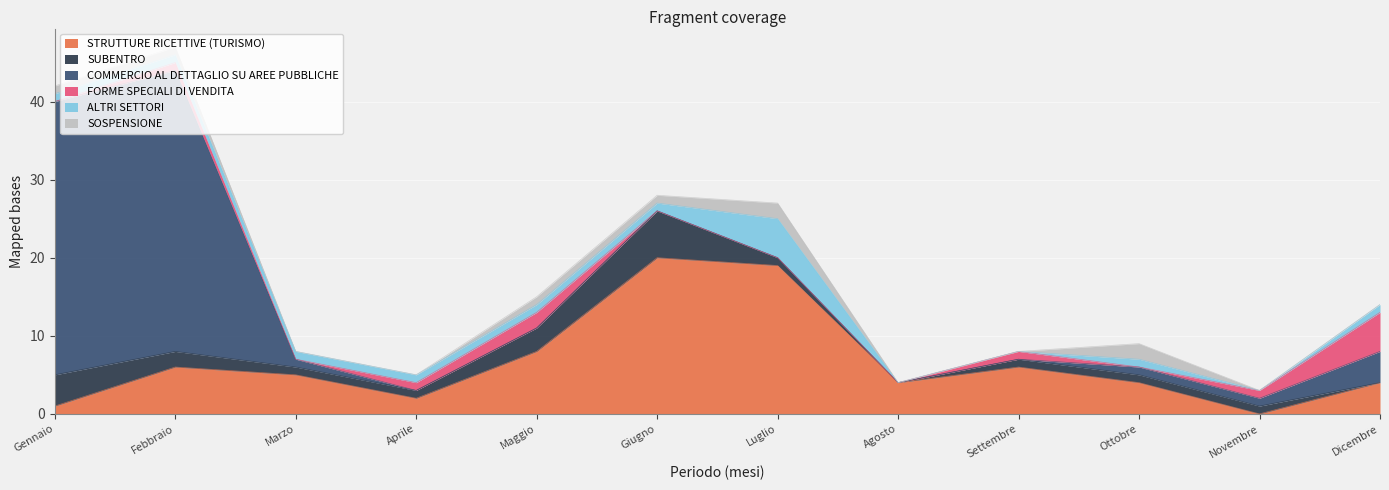

What is the total value across all series at Febbraio?

47